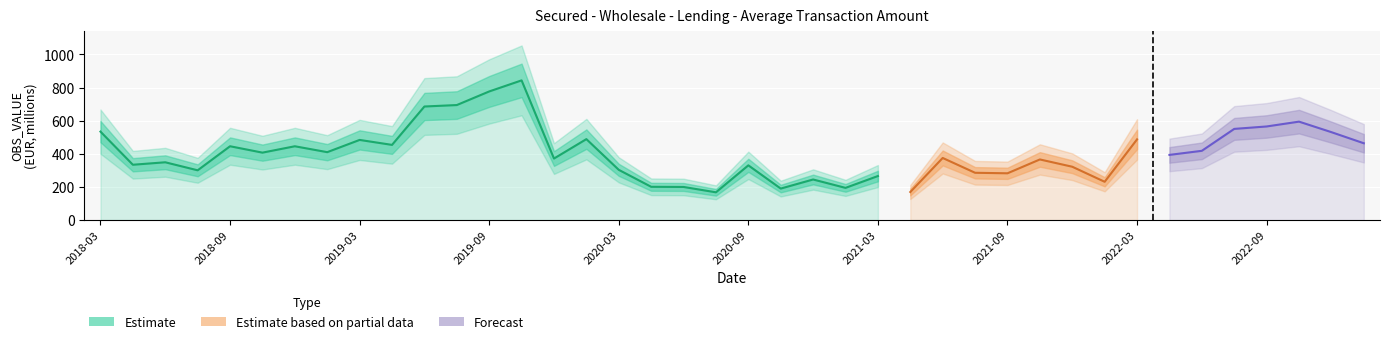

List the labels in order of value, smallest first.

2020-07-21, 2021-04-27, 2020-11-03, 2021-01-26, 2020-06-09, 2020-05-05, 2022-02-08, 2020-12-15, 2021-03-16, 2021-09-14, 2021-07-27, 2018-07-31, 2020-03-17, 2021-12-21, 2020-09-15, 2018-05-02, 2018-06-19, 2021-11-02, 2019-12-17, 2021-06-15, 2022-04-19, 2018-10-30, 2019-01-29, 2022-06-14, 2018-12-18, 2018-09-18, 2019-04-16, 2023-02-07, 2019-03-12, 2022-03-15, 2020-01-28, 2022-12-20, 2018-03-13, 2022-07-26, 2022-09-13, 2022-11-01, 2019-06-11, 2019-07-30, 2019-09-17, 2019-10-29